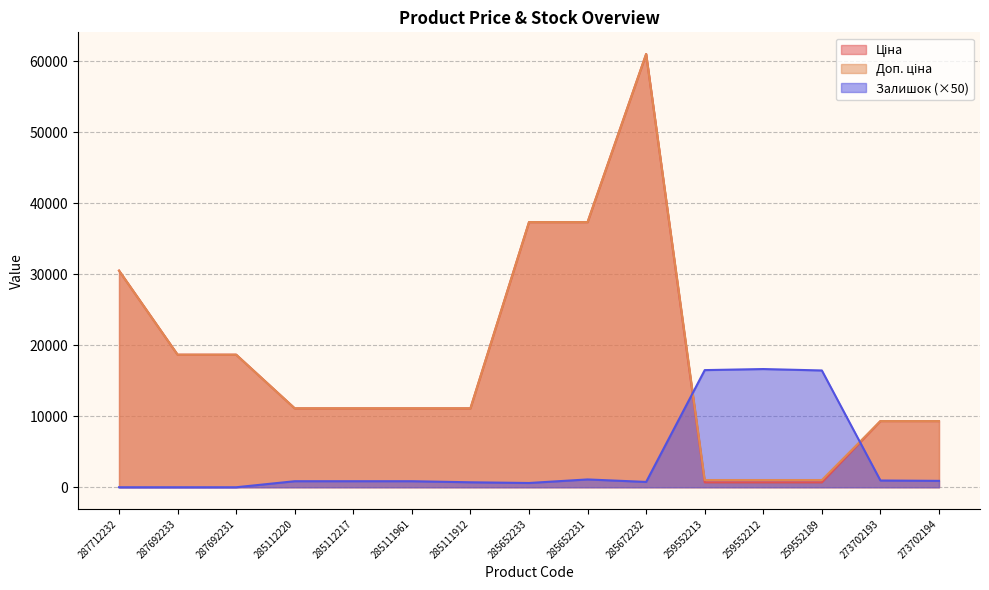

Reading left to right, extract all data points from this chart.

Ціна: 287712232=30512.3	287692233=18671.5	287692231=18671.5	285112220=11113.6	285112217=11113.6	285111961=11113.6	285111912=11113.6	285652233=37343.0	285652231=37343.0	285672232=61024.7	259552213=689.1	259552212=689.1	259552189=689.1	273702193=9321.4	273702194=9321.4
Доп. ціна: 287712232=30512.3	287692233=18671.5	287692231=18671.5	285112220=11113.6	285112217=11113.6	285111961=11113.6	285111912=11113.6	285652233=37343.0	285652231=37343.0	285672232=61024.7	259552213=1017.8	259552212=1017.8	259552189=1017.8	273702193=9321.4	273702194=9321.4
Залишок: 287712232=0.0	287692233=0.0	287692231=0.0	285112220=850.0	285112217=850.0	285111961=850.0	285111912=700.0	285652233=600.0	285652231=1100.0	285672232=750.0	259552213=16500.0	259552212=16650.0	259552189=16450.0	273702193=950.0	273702194=900.0